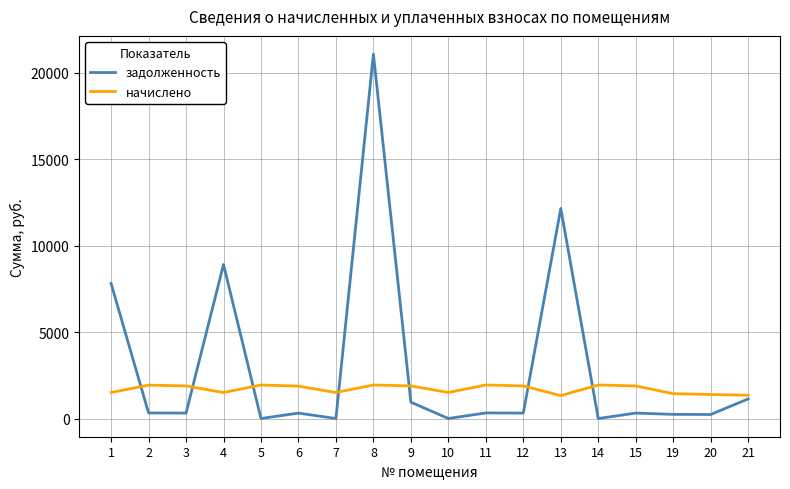

How many lines are shown in the chart?

2